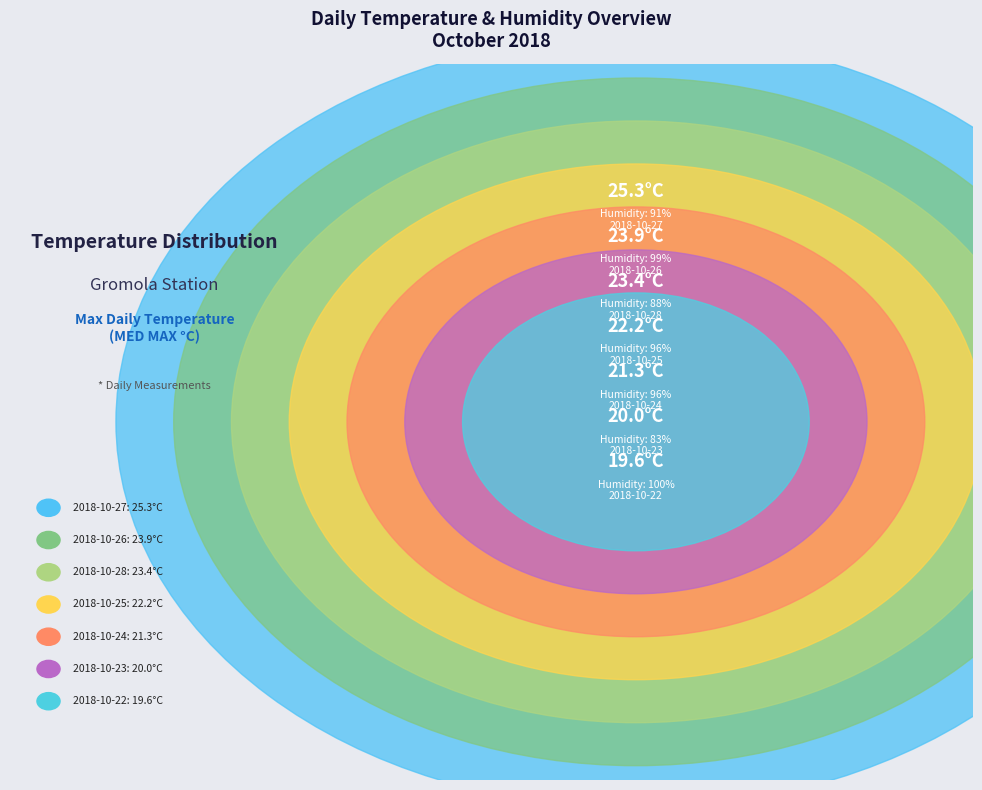

To the nearest percent, what is the difference between the largest and smallest slice percentages?

4%